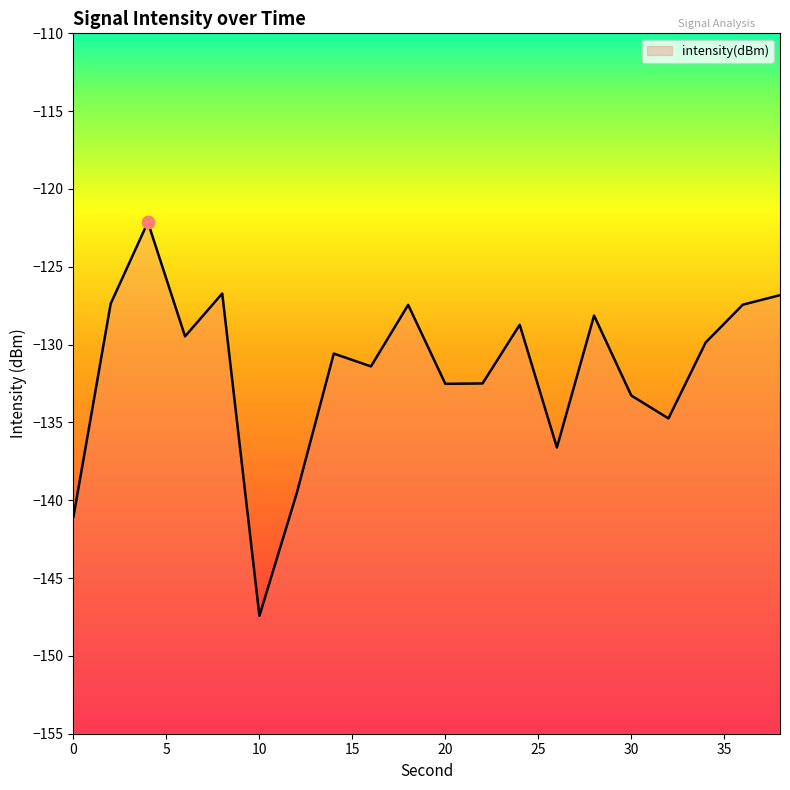

Between 4 and 20, which is larger?

4